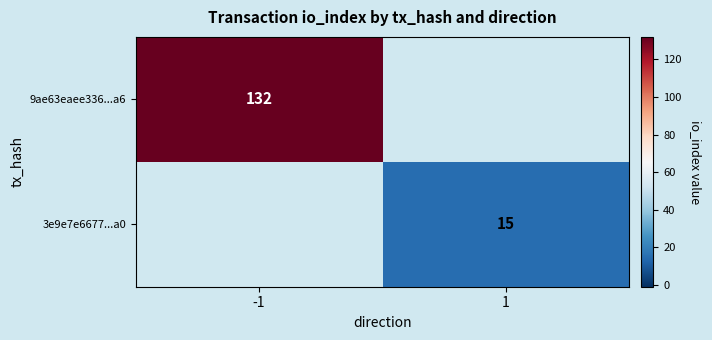

True or false: 3e9e7e6677...a0 has a value of 15 at 1.

True